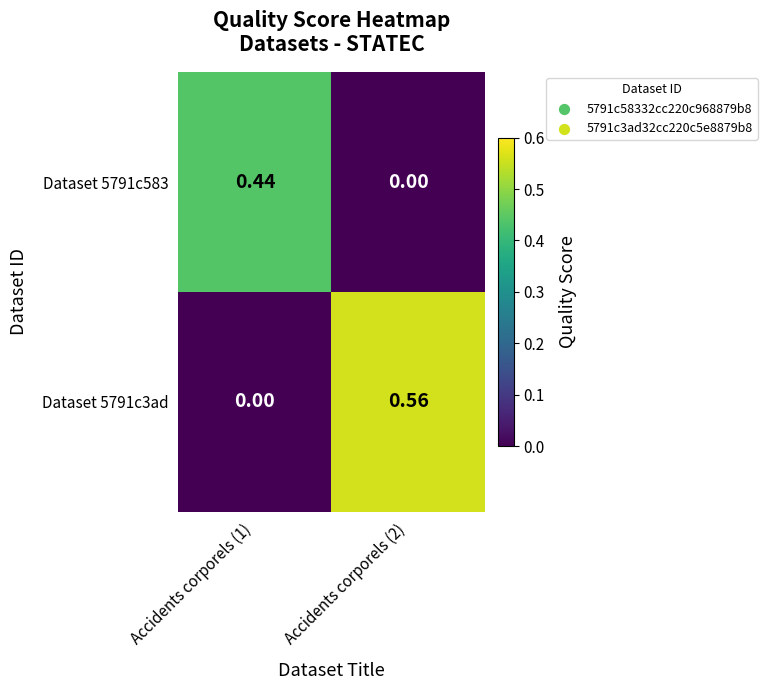

Is the value of Dataset 5791c583 at Accidents corporels (2) greater than the value of Dataset 5791c3ad at Accidents corporels (2)?

No